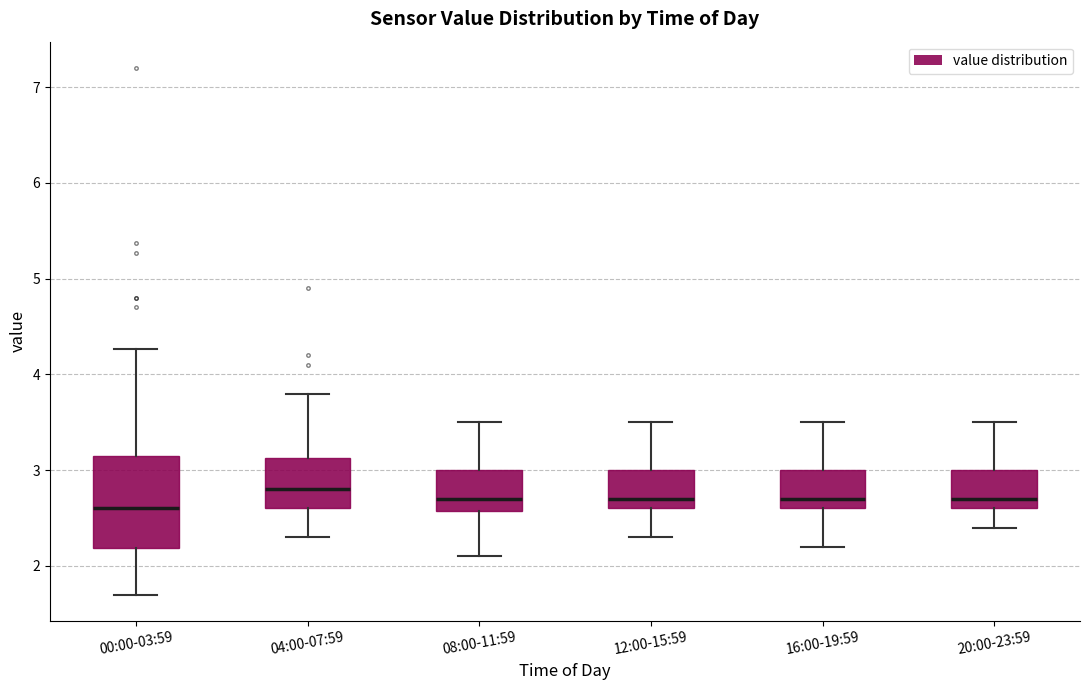

Which box has the lowest median line?

00:00-03:59